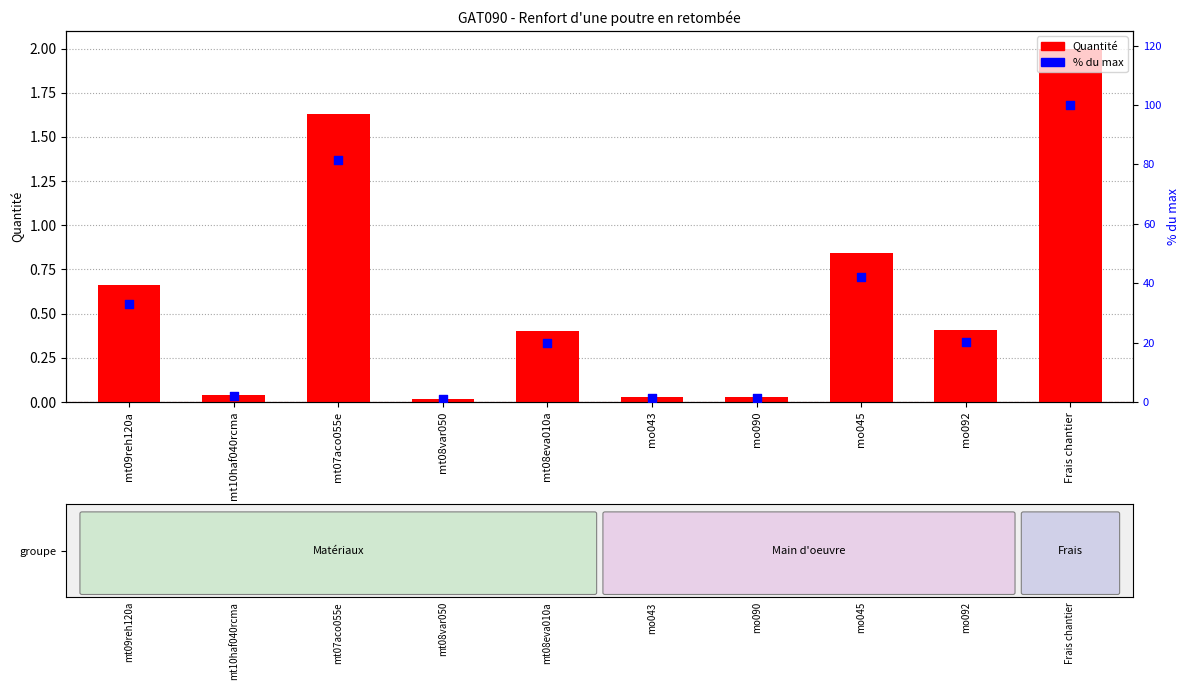

At how many categories does at least one series exceed 1?

9